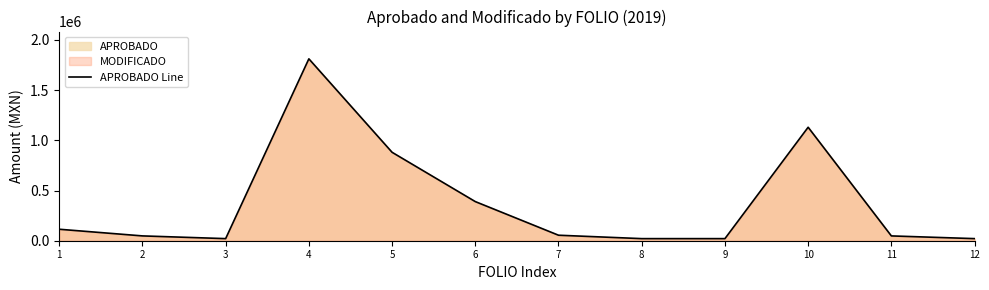

How many data points are above 54800?

5